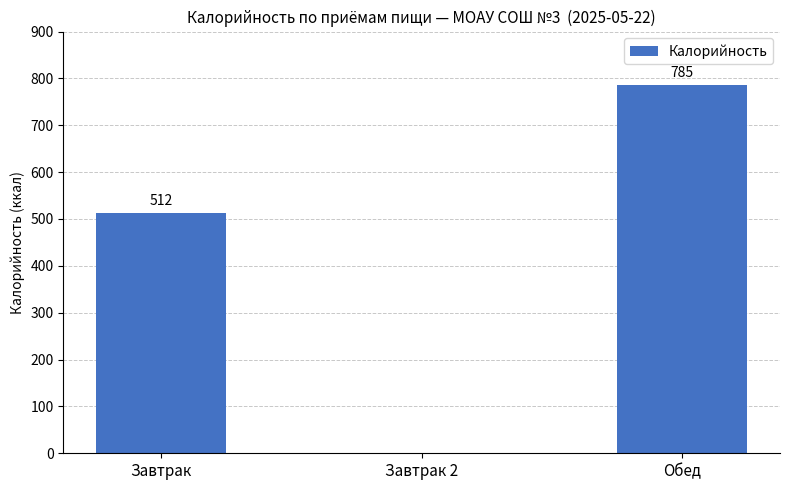

Count the values in the range 0 to 785.

3